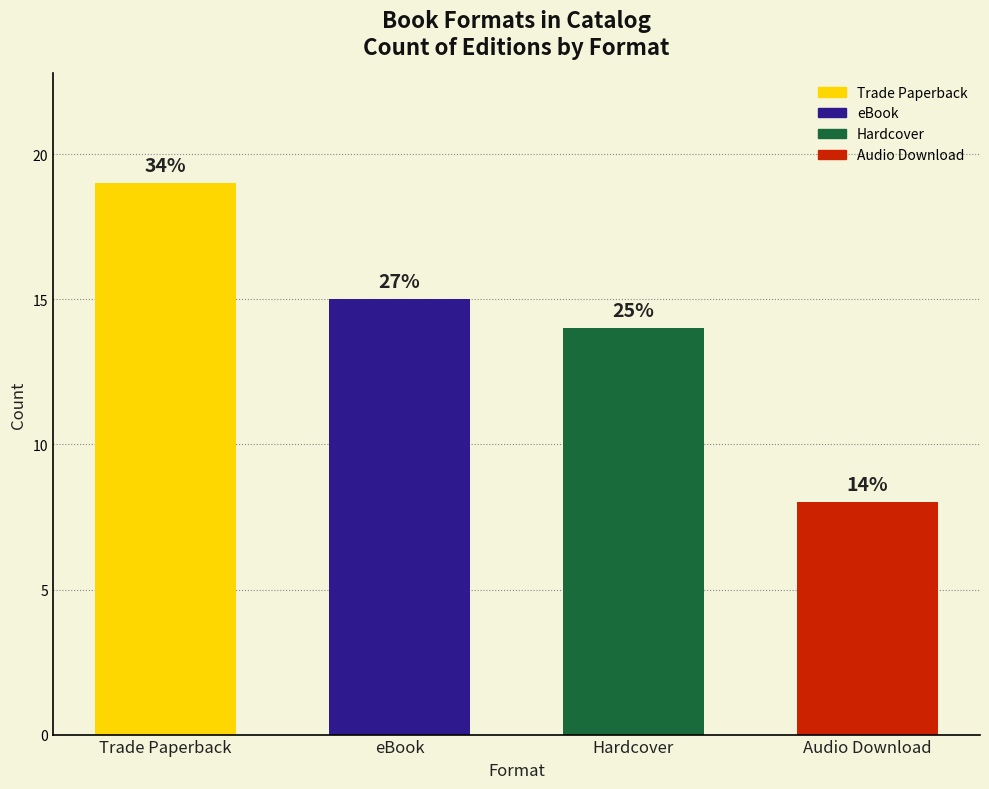

Where does the data first go above 15?

Trade Paperback